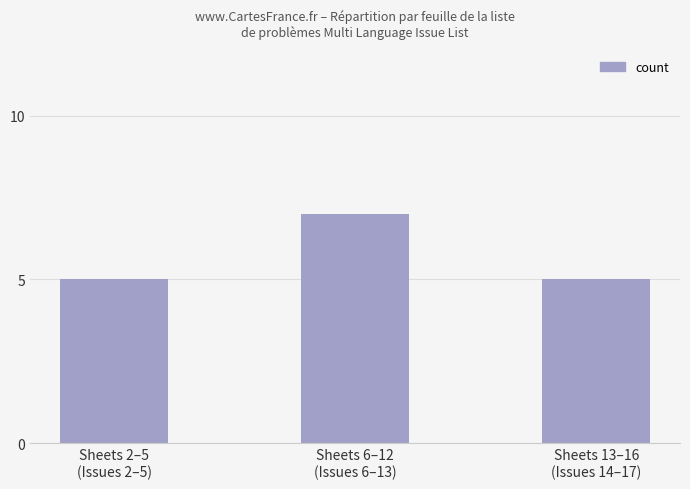

What is the change in value from Sheets 2–5
(Issues 2–5) to Sheets 6–12
(Issues 6–13)?

+2